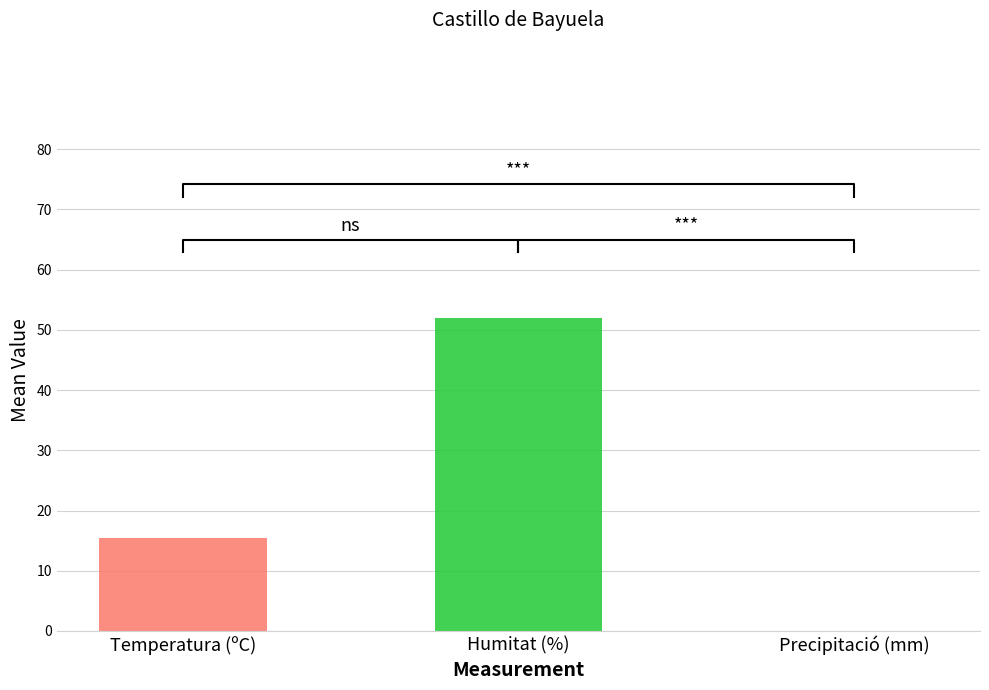

Rank the series by their average value, from highest to lowest.

Humitat (%), Temperatura (ºC), Precipitació (mm)